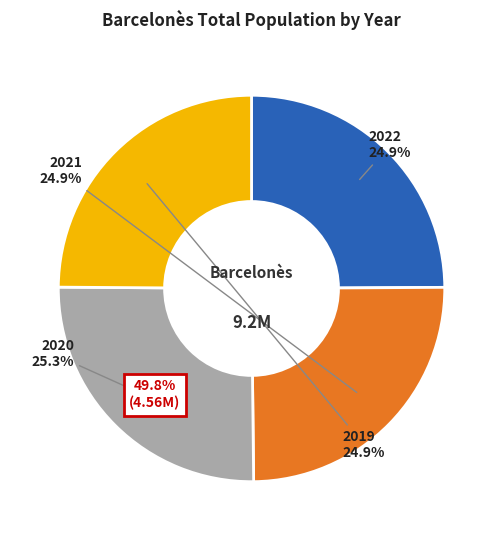

What is the largest slice in the pie chart?

2020